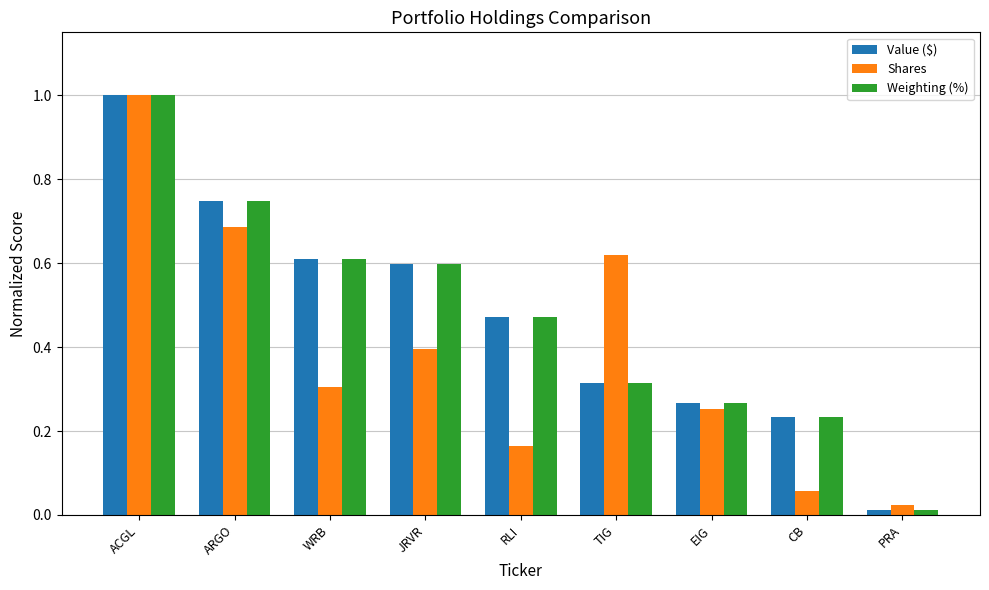

Is it true that Shares equals 0.2 at WRB?

False